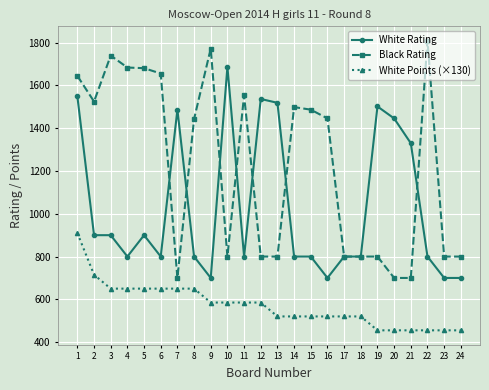

What is the difference between the maximum and second lowest values in the Black Rating series?

1109